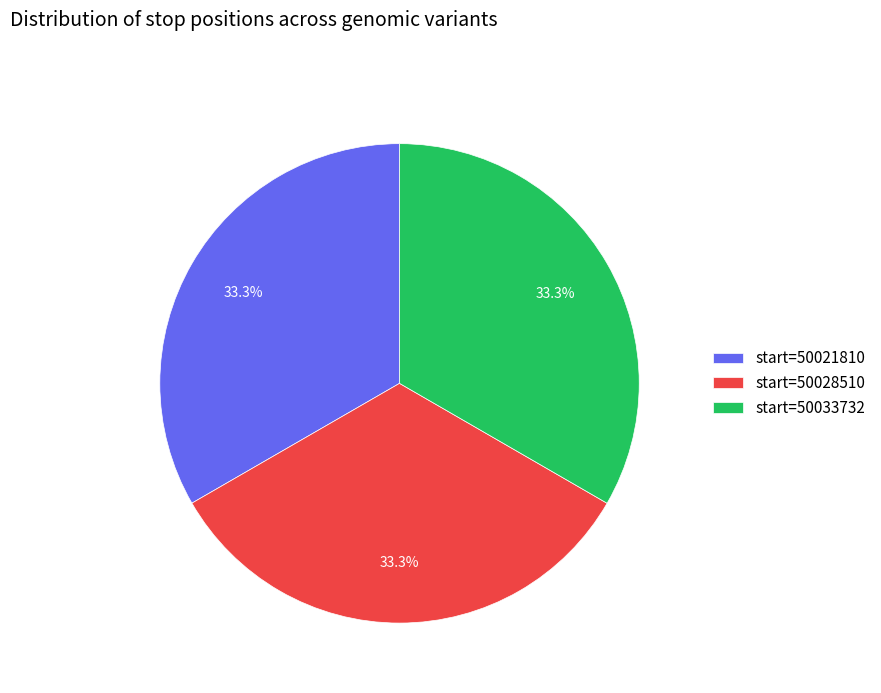

Approximately how many times larger is the value at start=50028510 compared to start=50021810?

1.0